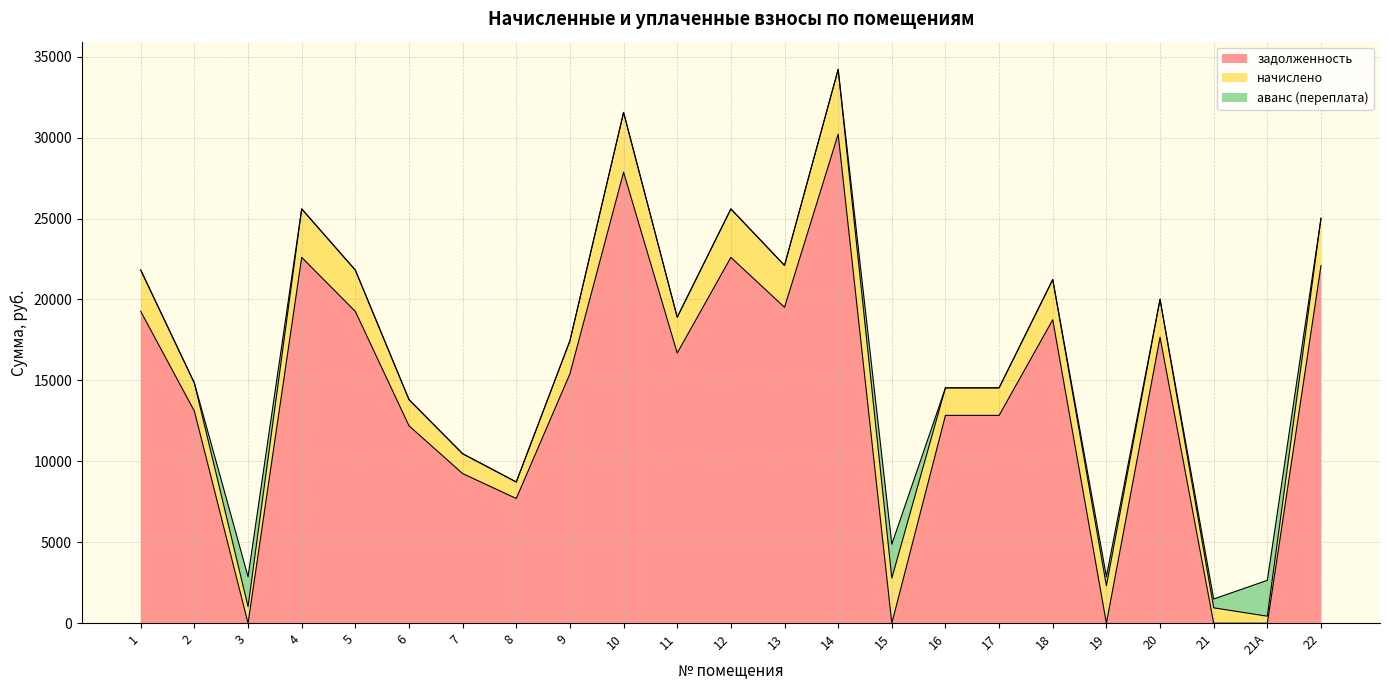

Reading left to right, transcribe all the data shown in this chart.

задолженность: 1=19260.0	2=13096.8	3=0.0	4=22598.4	5=19260.0	6=12198.0	7=9244.8	8=7704.0	9=15408.0	10=27862.8	11=16692.0	12=22598.4	13=19516.8	14=30210.1	15=0.0	16=12840.0	17=12840.0	18=18746.4	19=0.0	20=17667.8	21=0.0	21А=0.0	22=22084.8
начислено: 1=2551.5	2=1735.0	3=1020.6	4=2993.8	5=2551.5	6=1616.0	7=1224.7	8=1020.6	9=2041.2	10=3691.2	11=2211.3	12=2993.8	13=2585.5	14=4002.1	15=2789.6	16=1701.0	17=1701.0	18=2483.5	19=2313.4	20=2340.6	21=952.6	21А=435.5	22=2925.7
аванс (переплата): 1=0.0	2=0.0	3=1853.3	4=0.0	5=0.0	6=0.0	7=0.0	8=0.0	9=0.0	10=0.0	11=0.0	12=0.0	13=0.0	14=0.0	15=2090.2	16=0.0	17=0.0	18=0.0	19=570.2	20=0.0	21=544.5	21А=2215.3	22=0.0